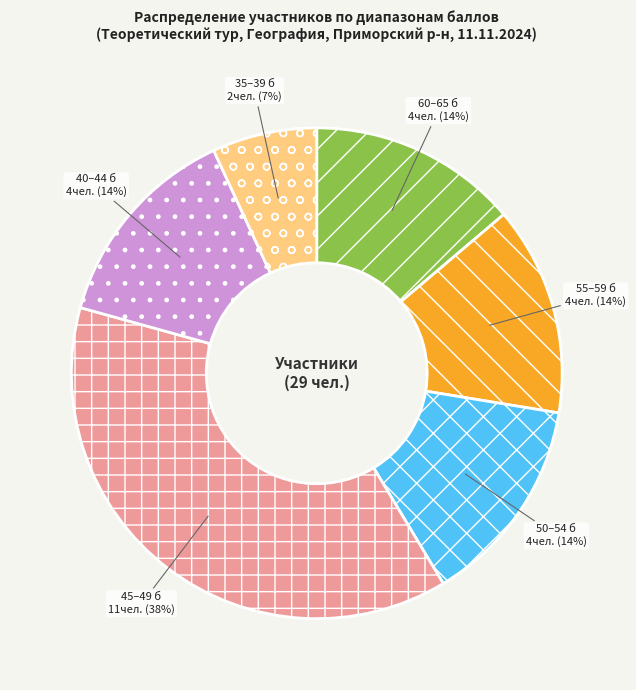

Does 60–65 б account for over 50% of the chart?

No